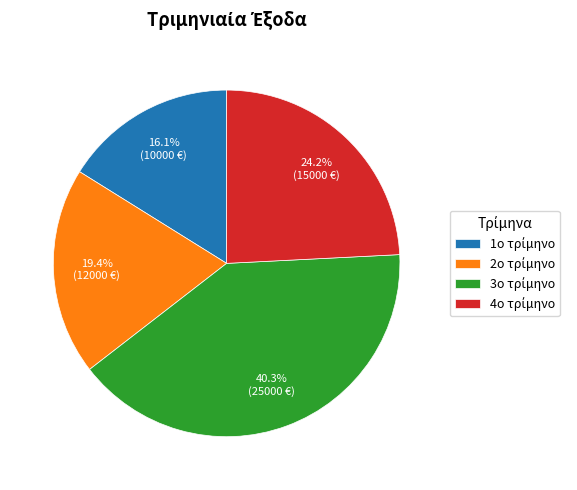

Is there any slice that represents more than half of the pie?

No